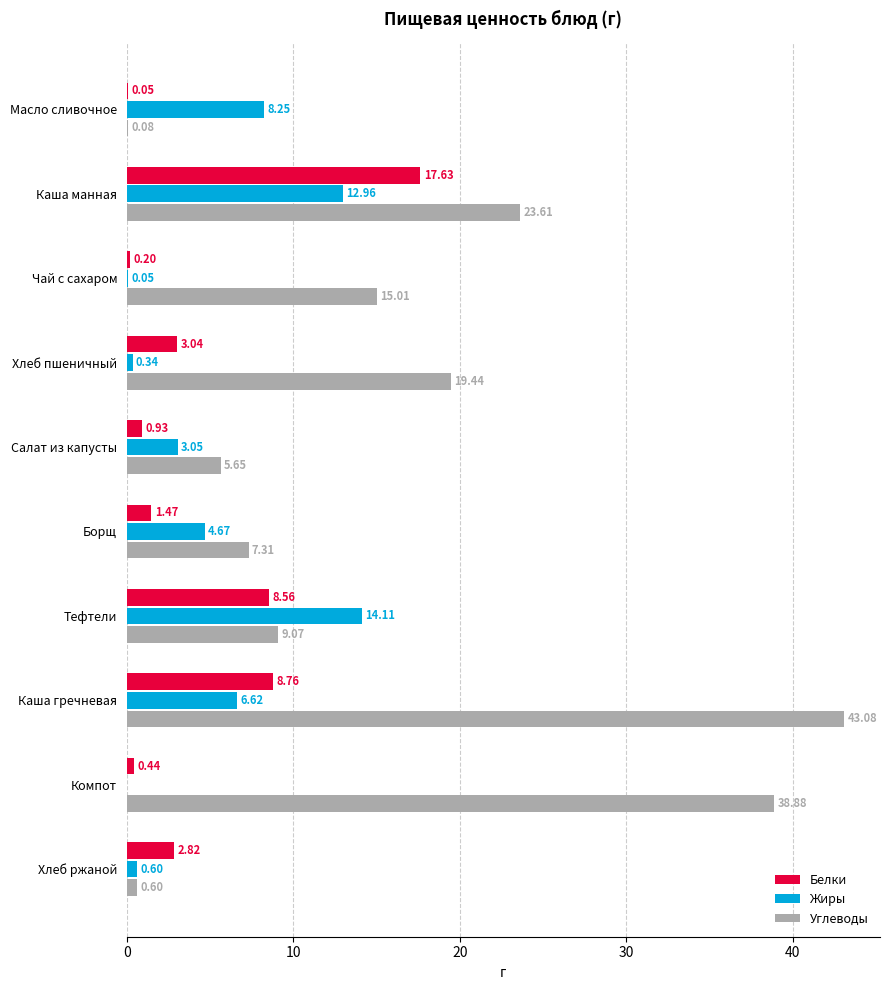

How many data points in Углеводы are above 15?

5